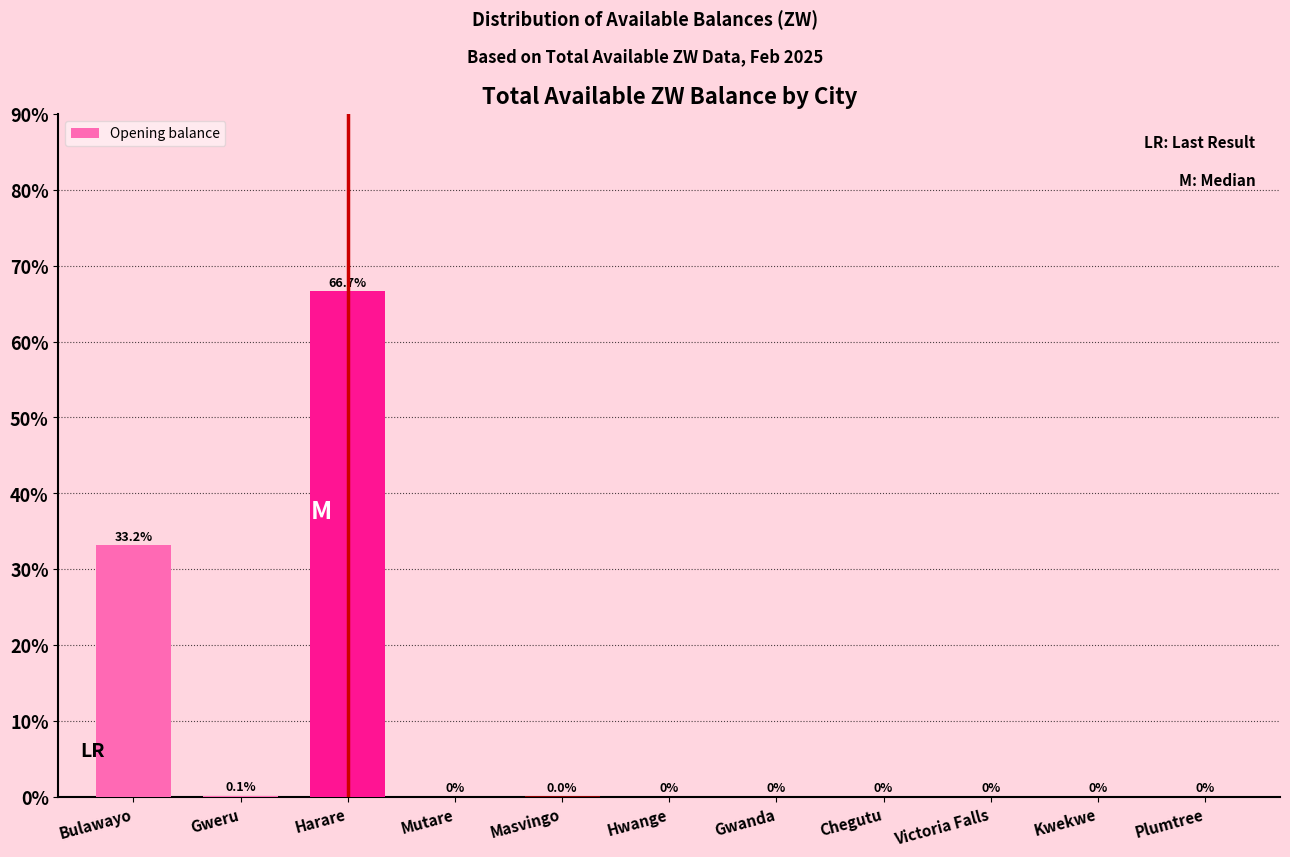

Is it true that the value at Masvingo is 0.0?

True